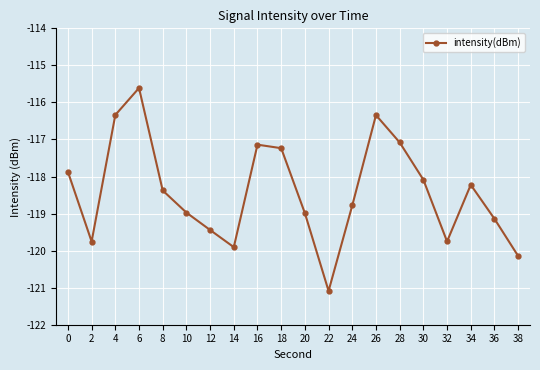

At which category does the chart reach its peak across all series?

6